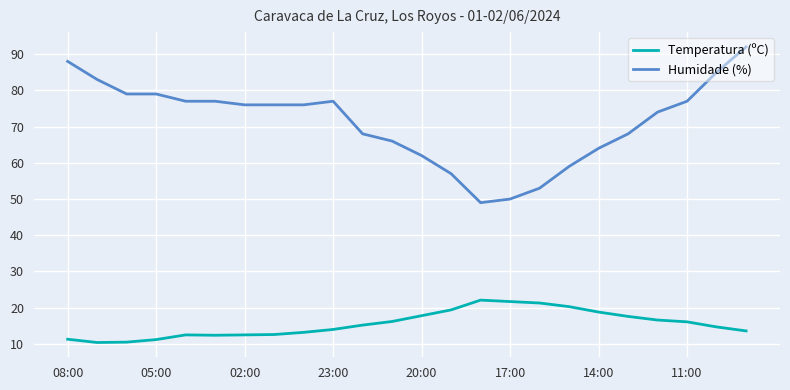

What is the highest value of the Humidade (%) series?

92.0